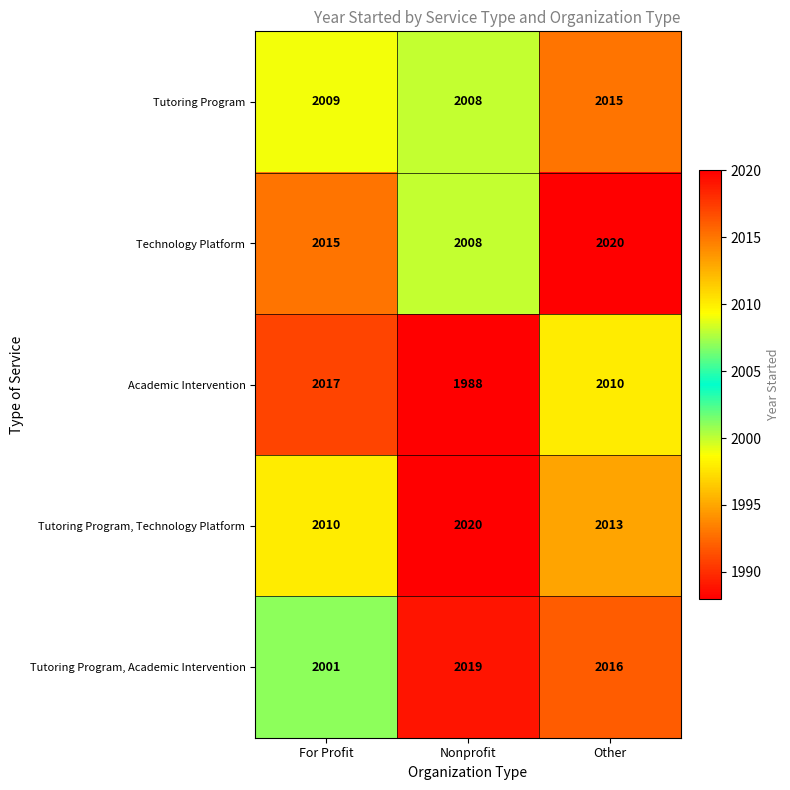

Reading left to right, extract all data points from this chart.

Tutoring Program: 2009	2008	2015
Technology Platform: 2015	2008	2020
Academic Intervention: 2017	1988	2010
Tutoring Program, Technology Platform: 2010	2020	2013
Tutoring Program, Academic Intervention: 2001	2019	2016